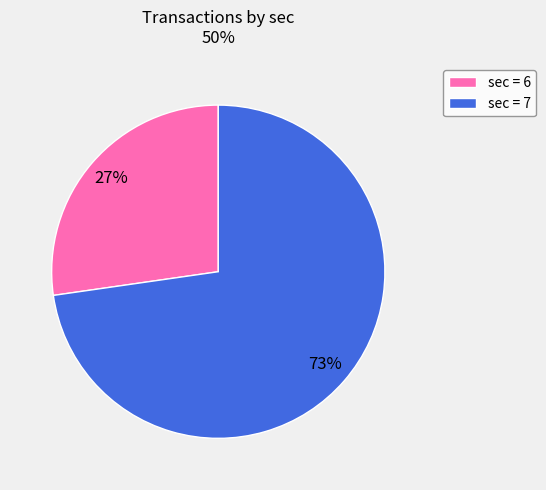

Count the number of slices in the pie.

2